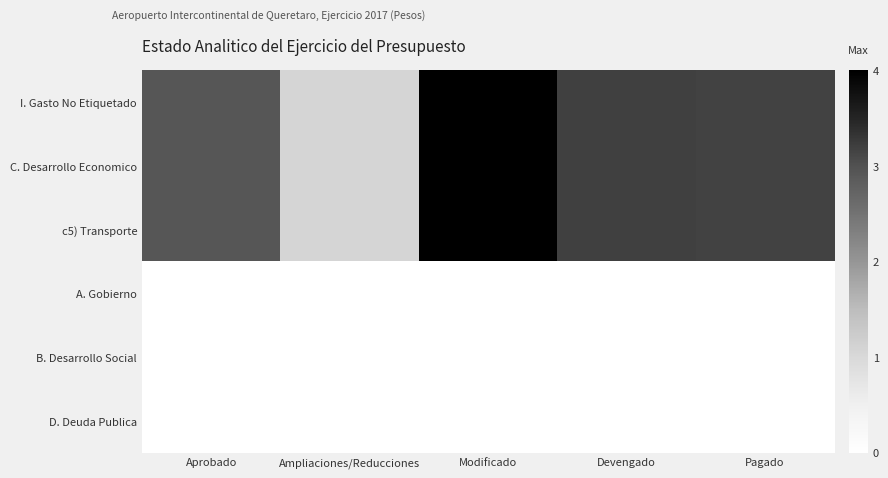

What is the total value across all series at Pagado?

9.5